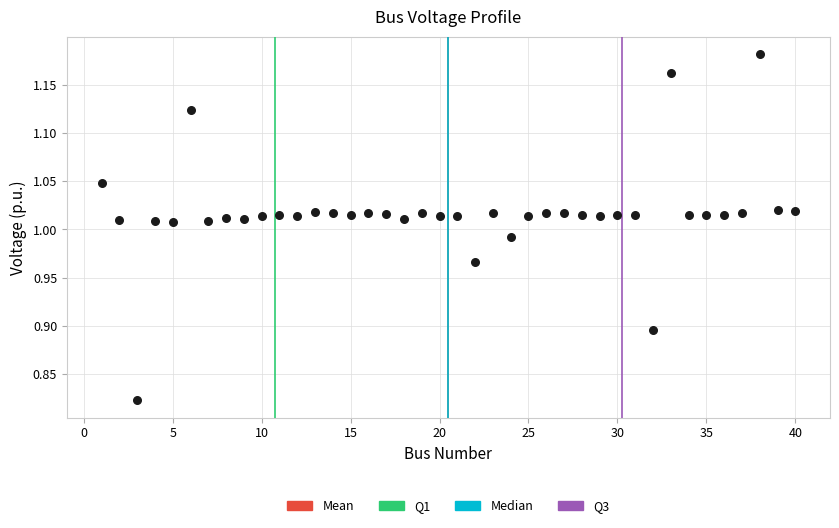

What is the range of Y values (max minus min)?

0.4